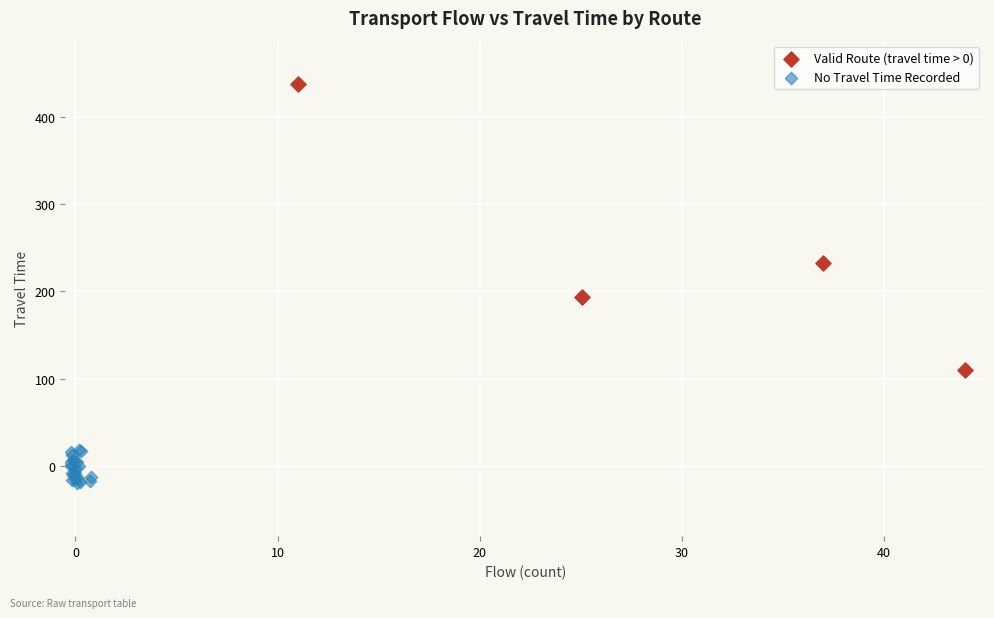

Which series reaches the minimum Y coordinate?

No Travel Time Recorded